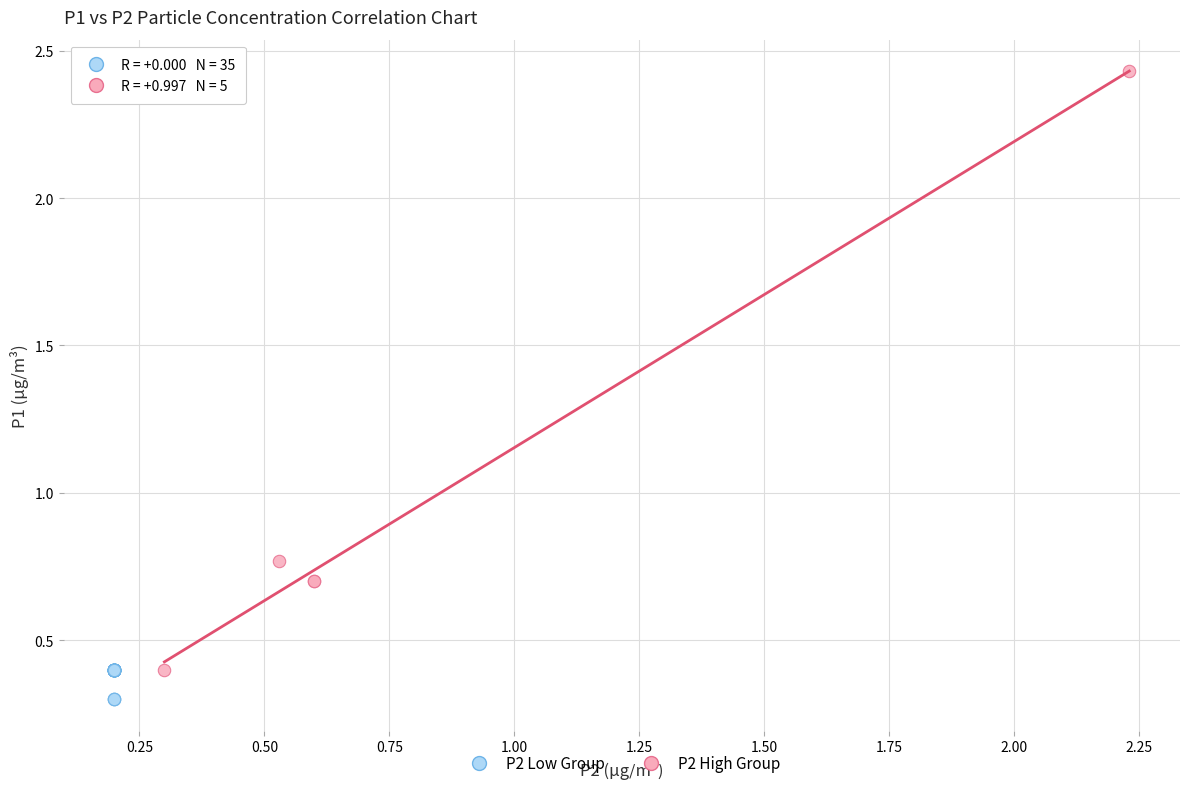

Which series reaches the minimum Y coordinate?

P2 Low Group